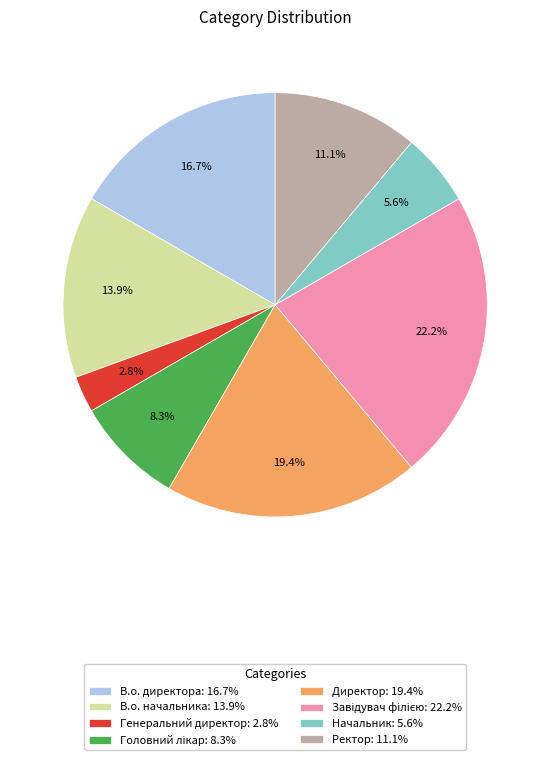

Is there any slice that represents more than half of the pie?

No